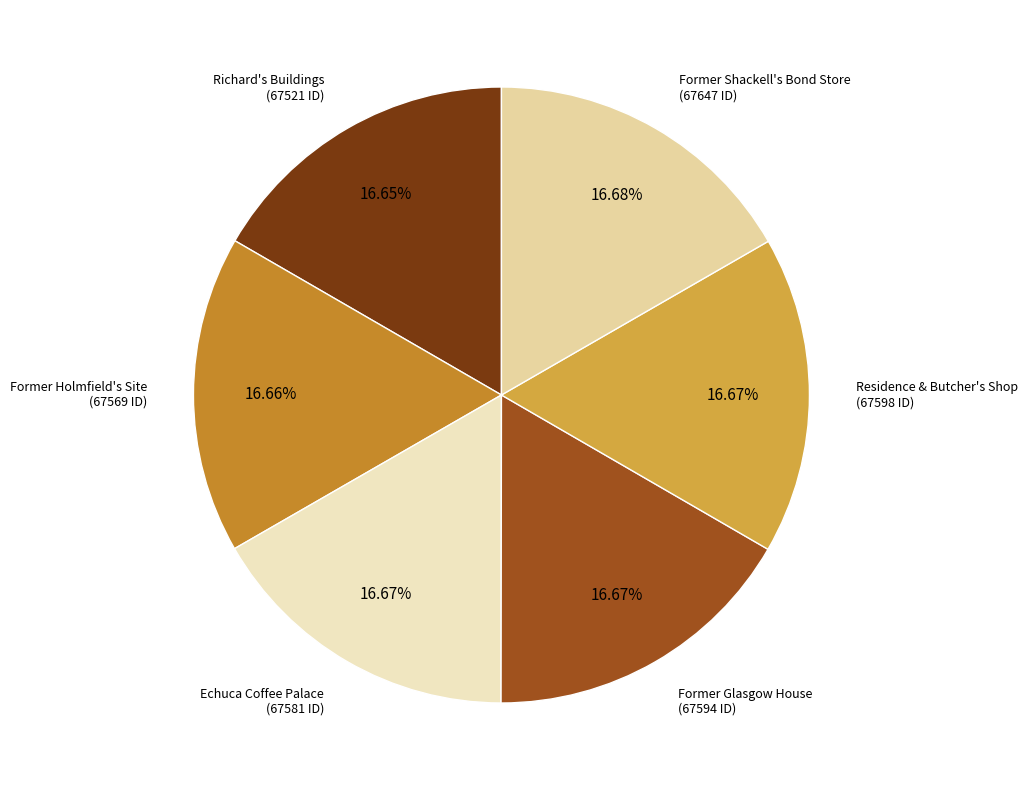

How many slices are in this pie chart?

6